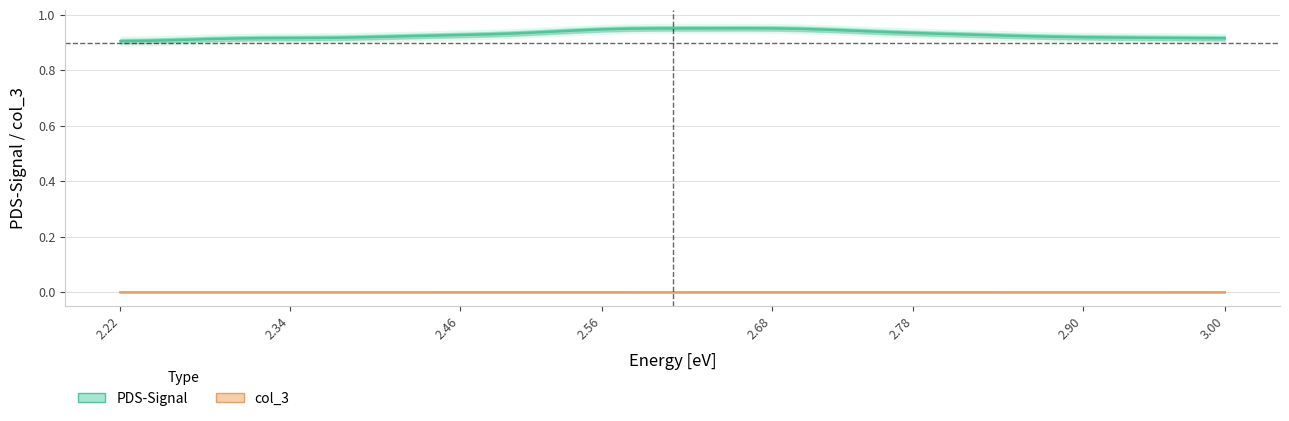

True or false: PDS-Signal and col_3 intersect in this chart.

False